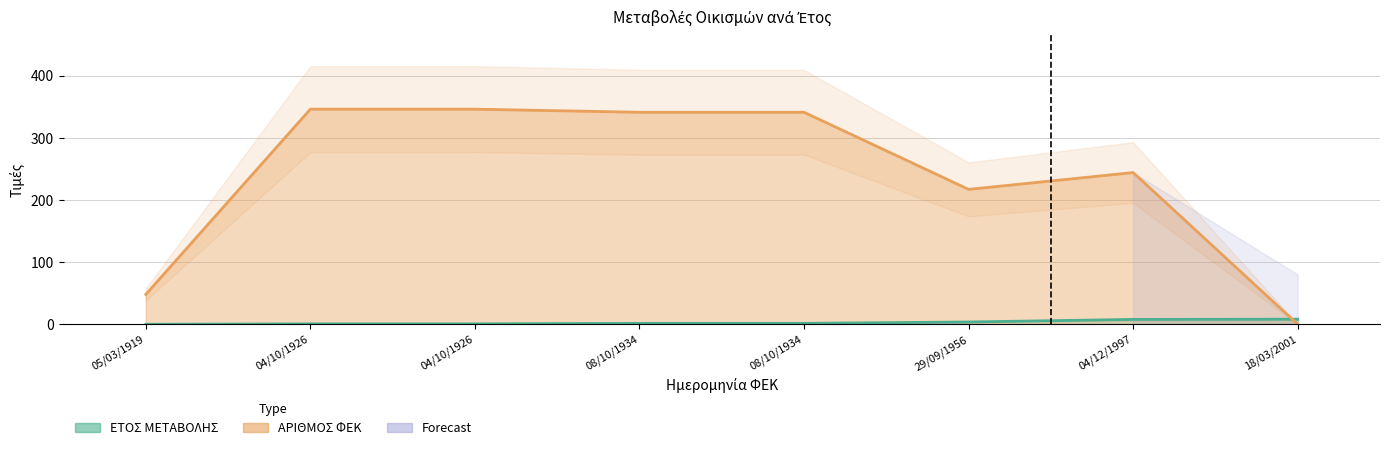

Between 18/03/2001 and 05/03/1919, which is larger?

18/03/2001